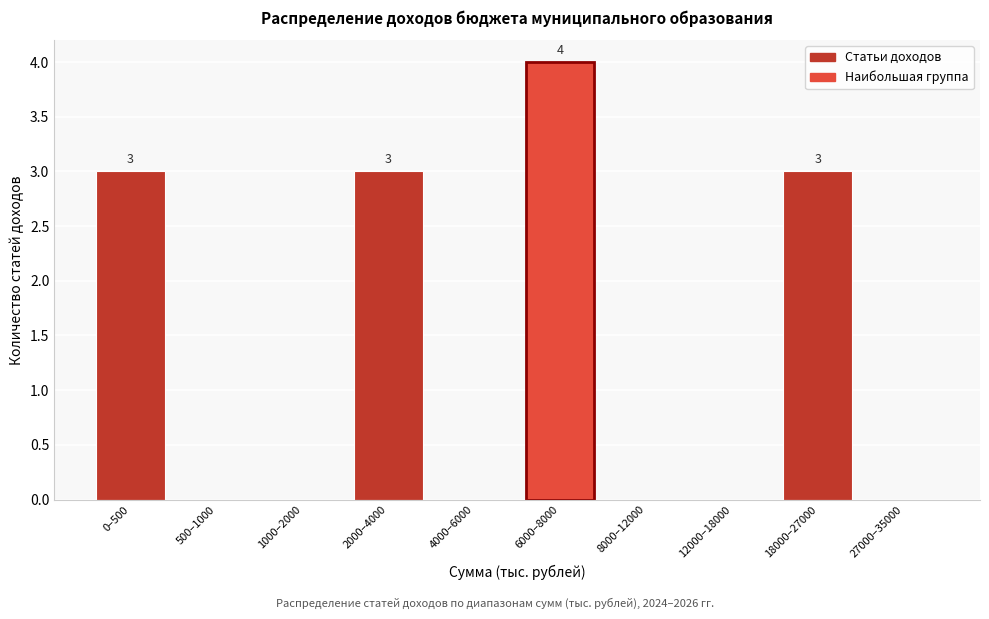

Reading left to right, transcribe all the data shown in this chart.

0–500=3	500–1000=0	1000–2000=0	2000–4000=3	4000–6000=0	6000–8000=4	8000–12000=0	12000–18000=0	18000–27000=3	27000–35000=0